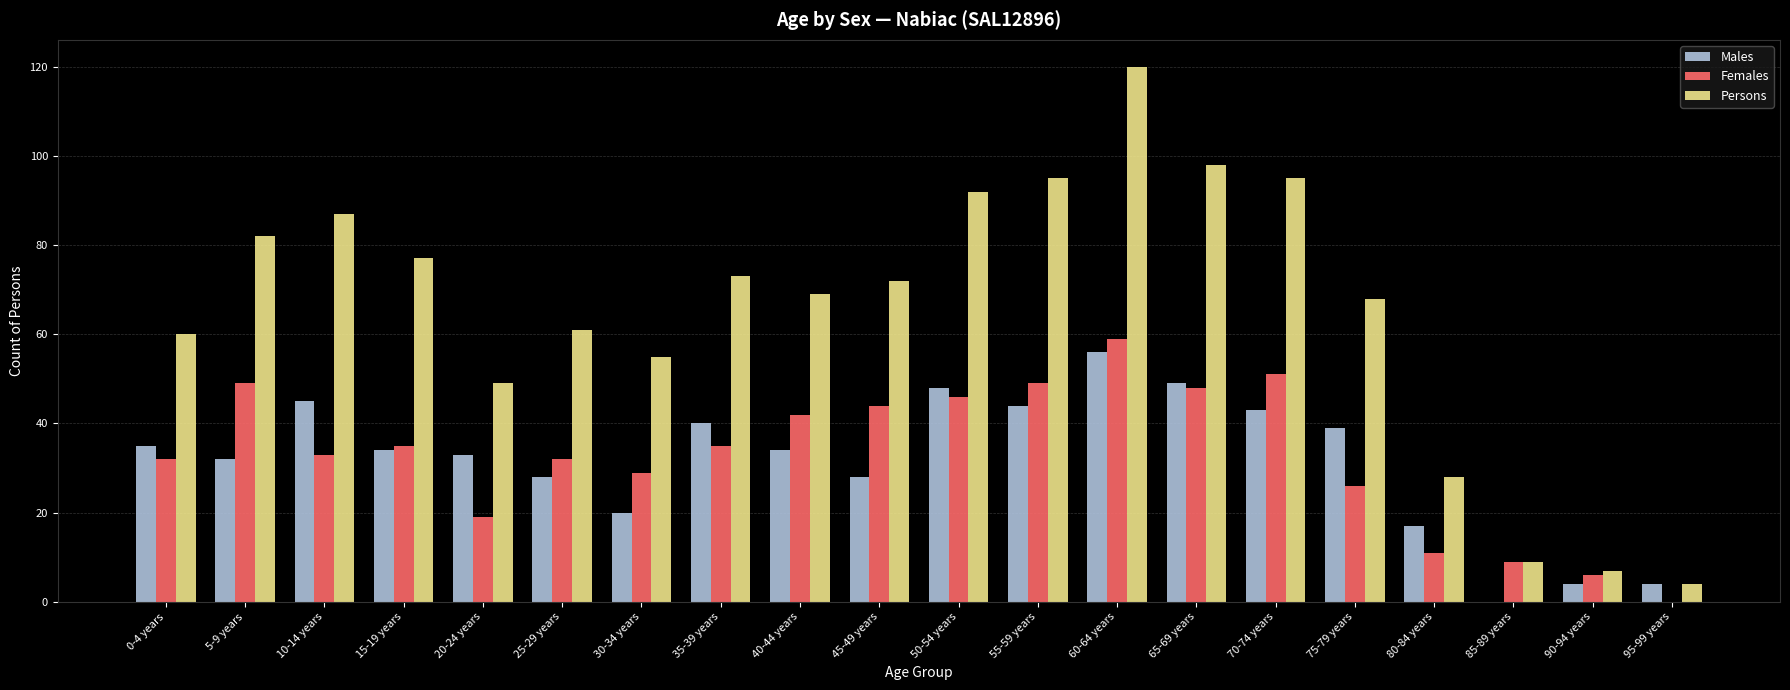

What is the maximum value for Females?

59